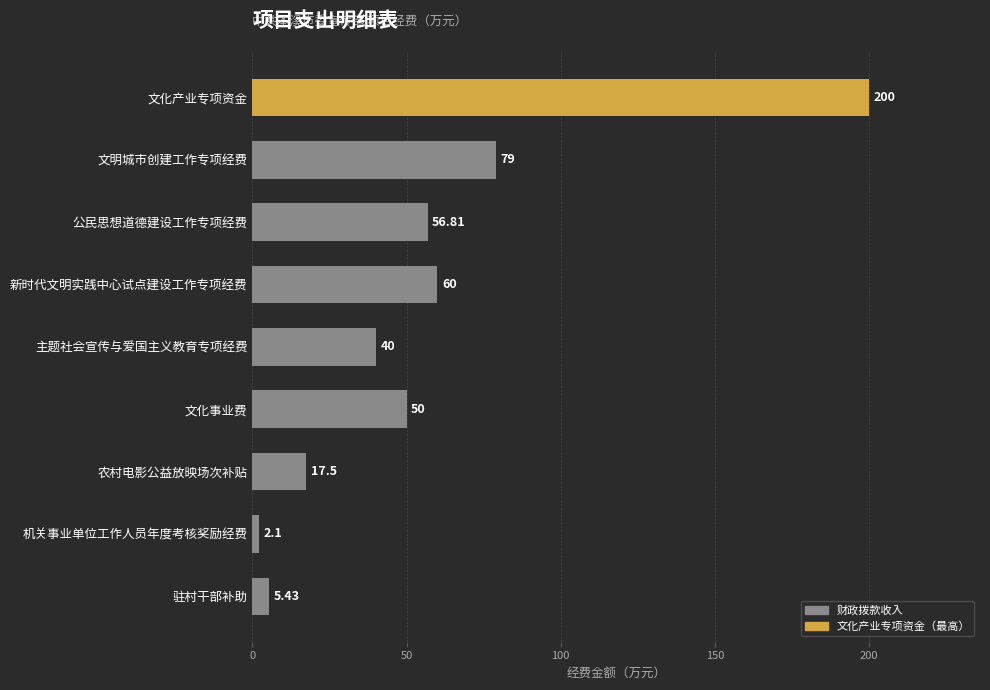

What is the ratio of the value at 新时代文明实践中心试点建设工作专项经费 to the value at 主题社会宣传与爱国主义教育专项经费?

1.5